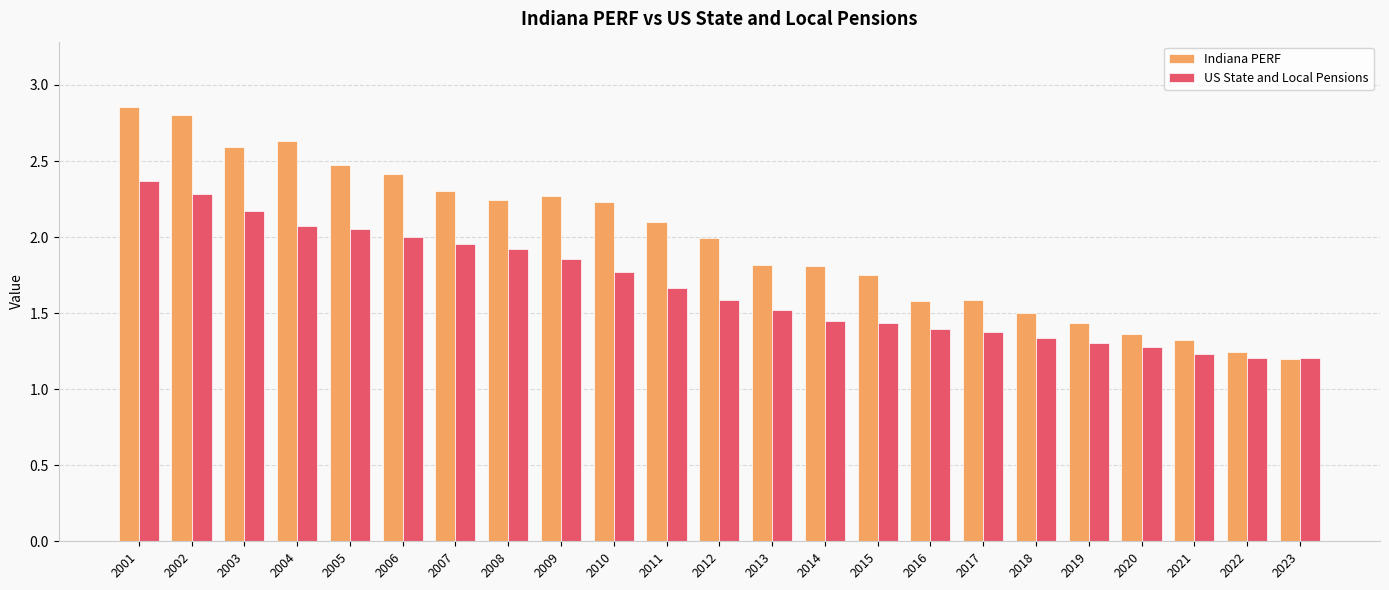

At which label does US State and Local Pensions reach its peak?

2001